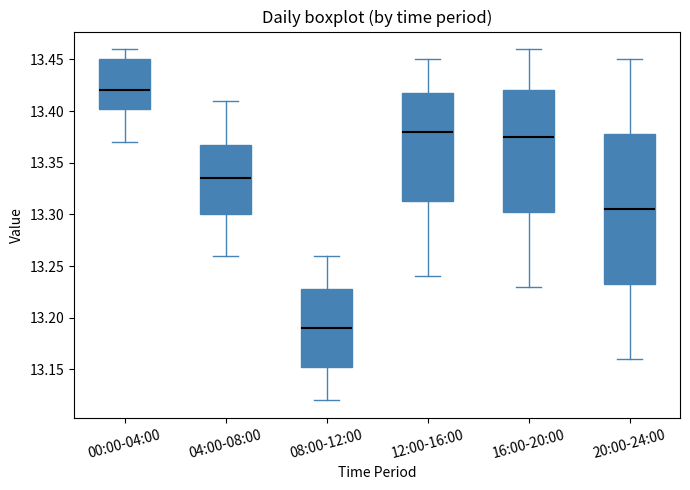

Where does the lower whisker of the box for 20:00-24:00 end on the y-axis? The values are not printed on the chart, so give them approximately, as read against the axis.

13.160